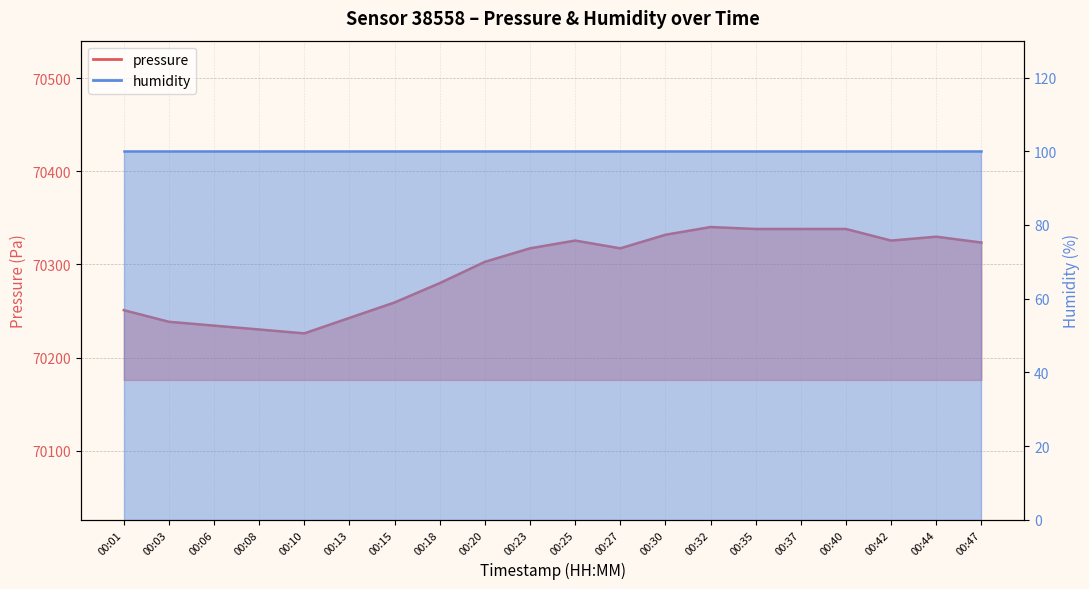

Reading left to right, what are all the values shown in this chart?

70251.0	70238.5	70234.4	70230.2	70226.1	70242.7	70259.2	70280.0	70302.8	70317.3	70325.7	70317.3	70331.9	70340.2	70338.1	70338.1	70338.1	70325.7	70329.8	70323.6